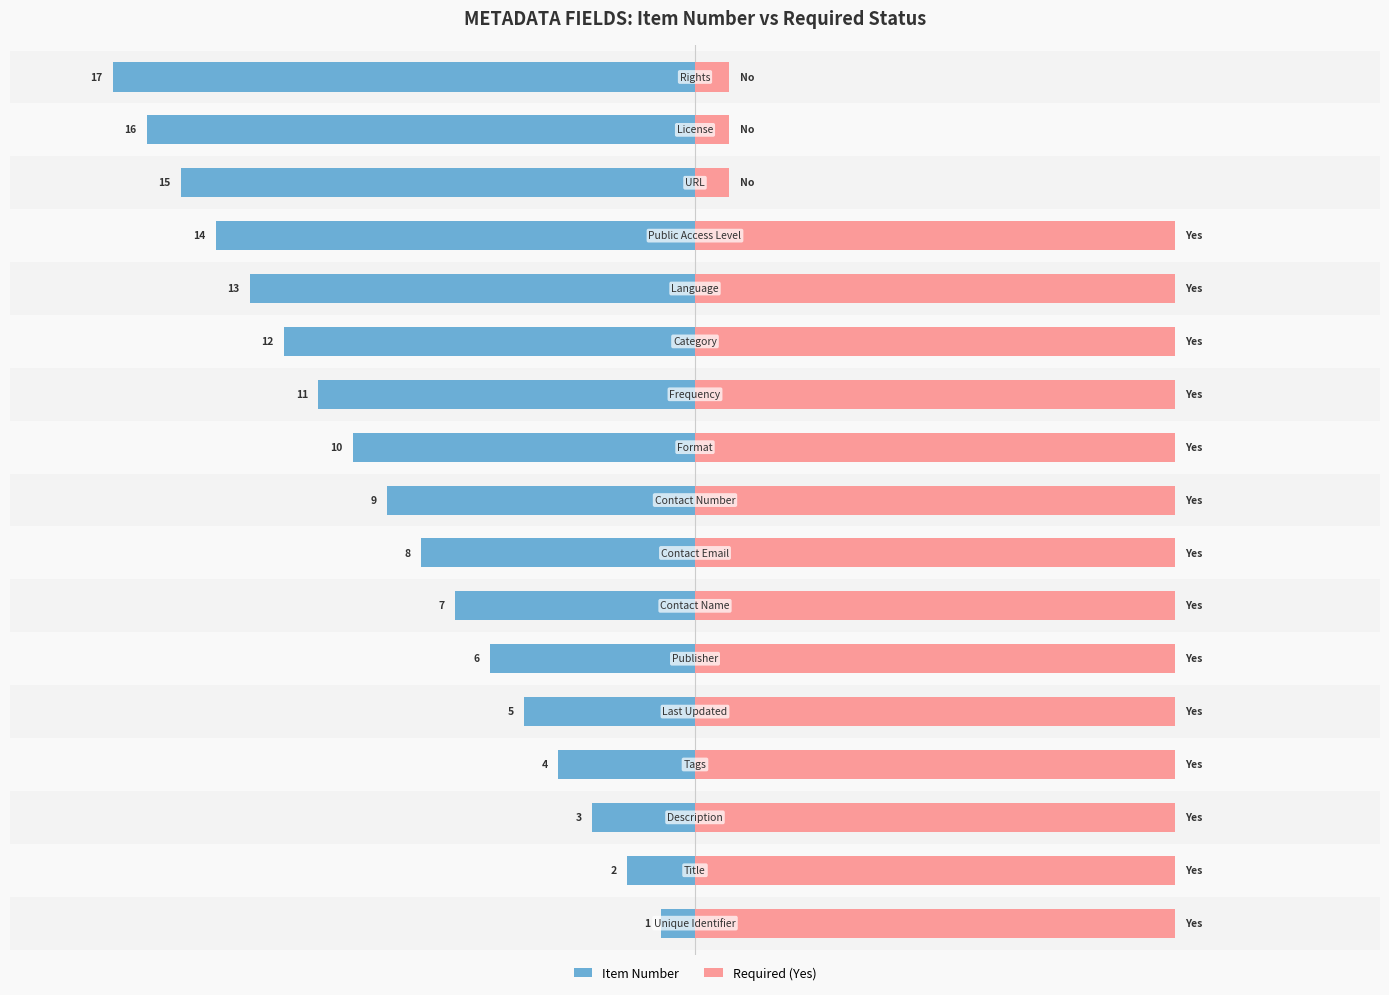

Rank the series by their average value, from highest to lowest.

Required (Yes), Item Number